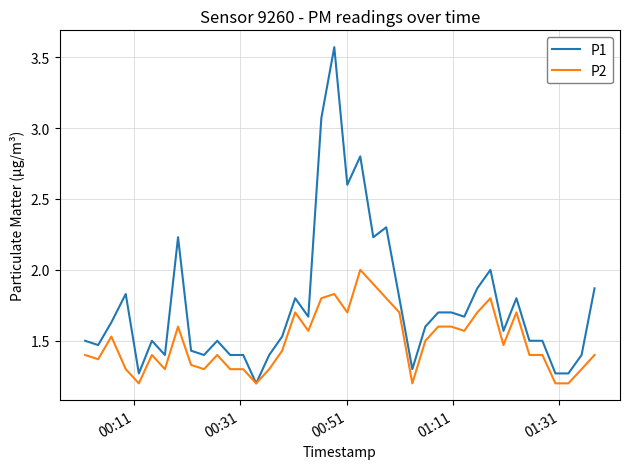

Rank the series by their maximum value, from highest to lowest.

P1, P2